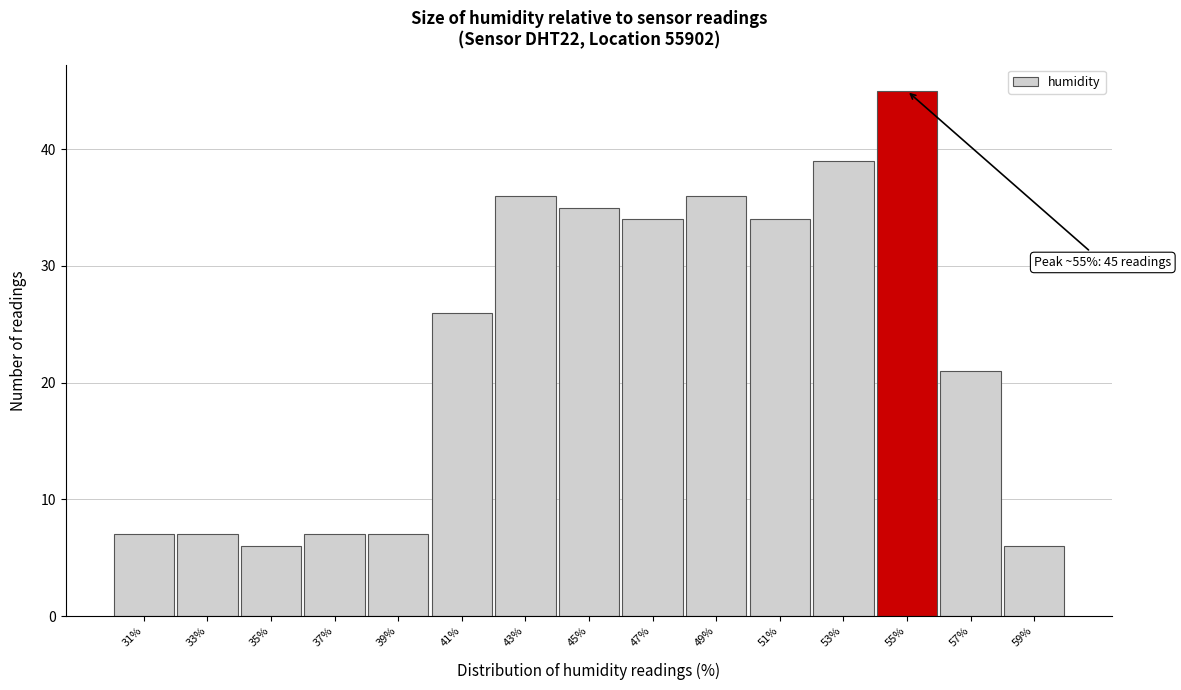

Which range on the x-axis has the tallest bar?

54 to 56